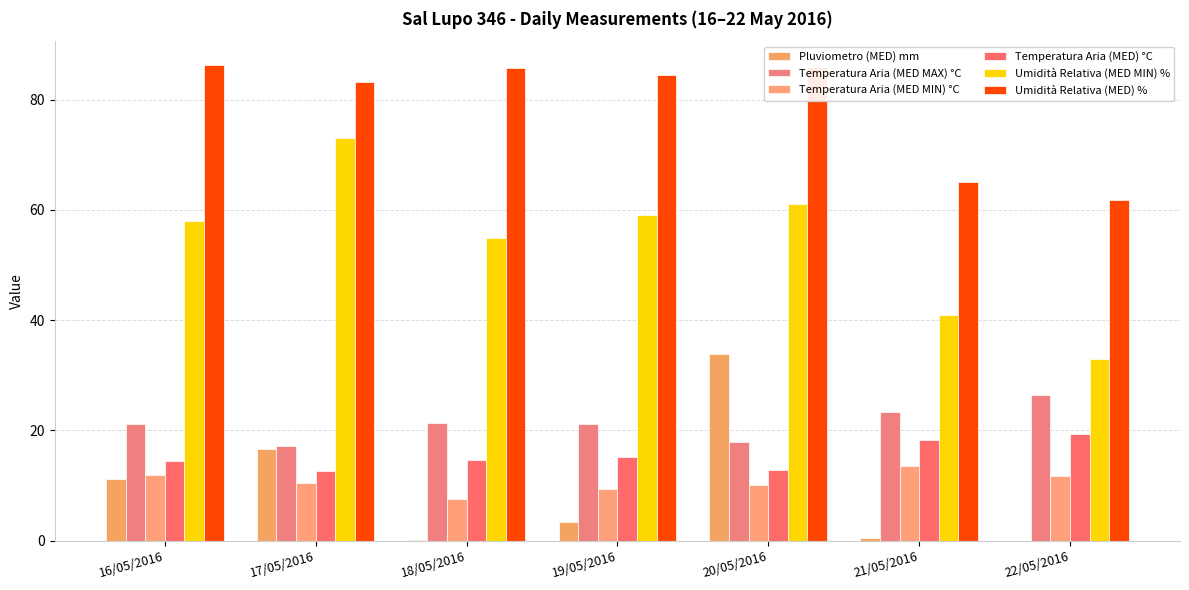

Is the value of Umidità Relativa (MED MIN) % at 17/05/2016 greater than the value of Umidità Relativa (MED) % at 21/05/2016?

Yes